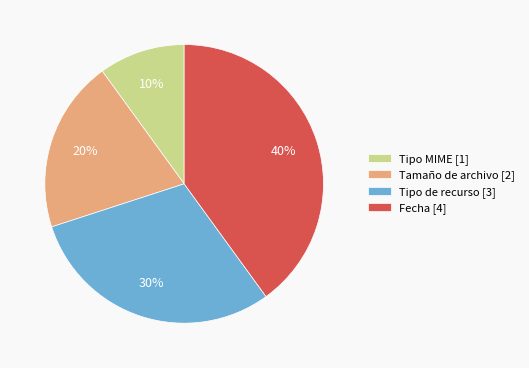

Is the sum of Fecha [4] and Tamaño de archivo [2] greater than half?

Yes